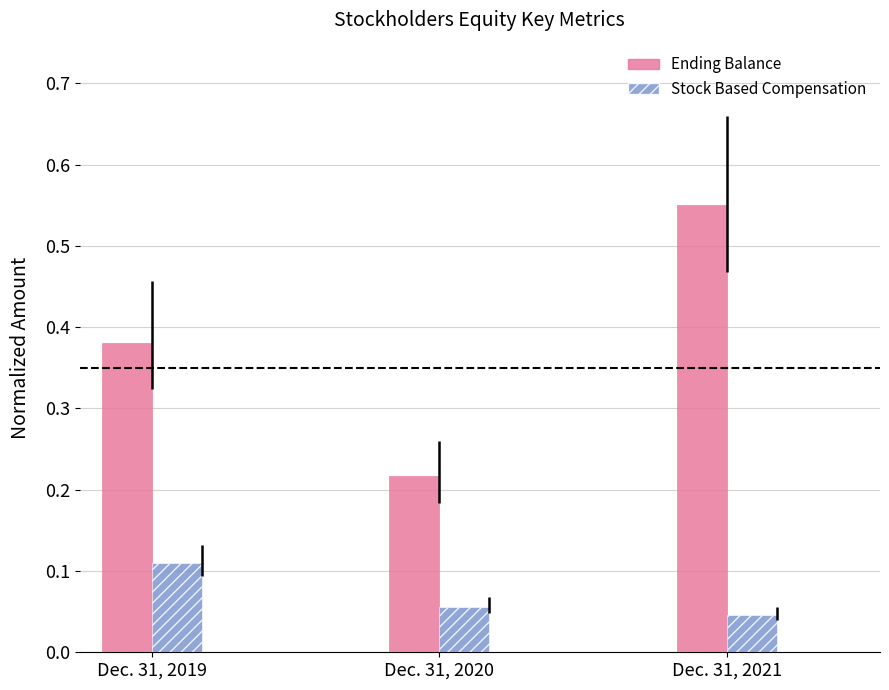

What is the difference between the highest and lowest values at Dec. 31, 2019?

0.3